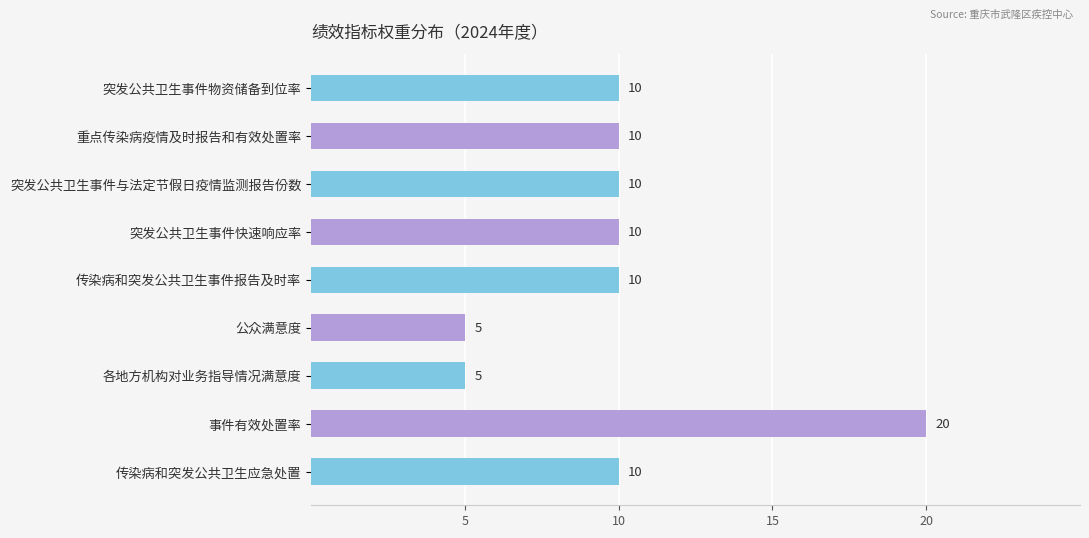

The value at 重点传染病疫情及时报告和有效处置率 is 17. True or false?

False